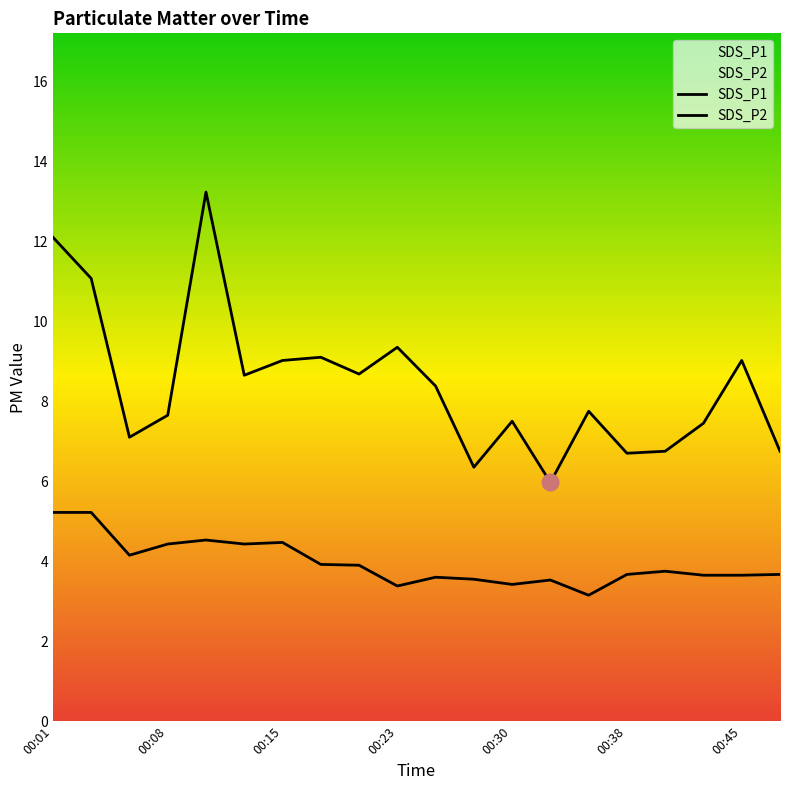

How many values in the SDS_P1 series are below 8?

10